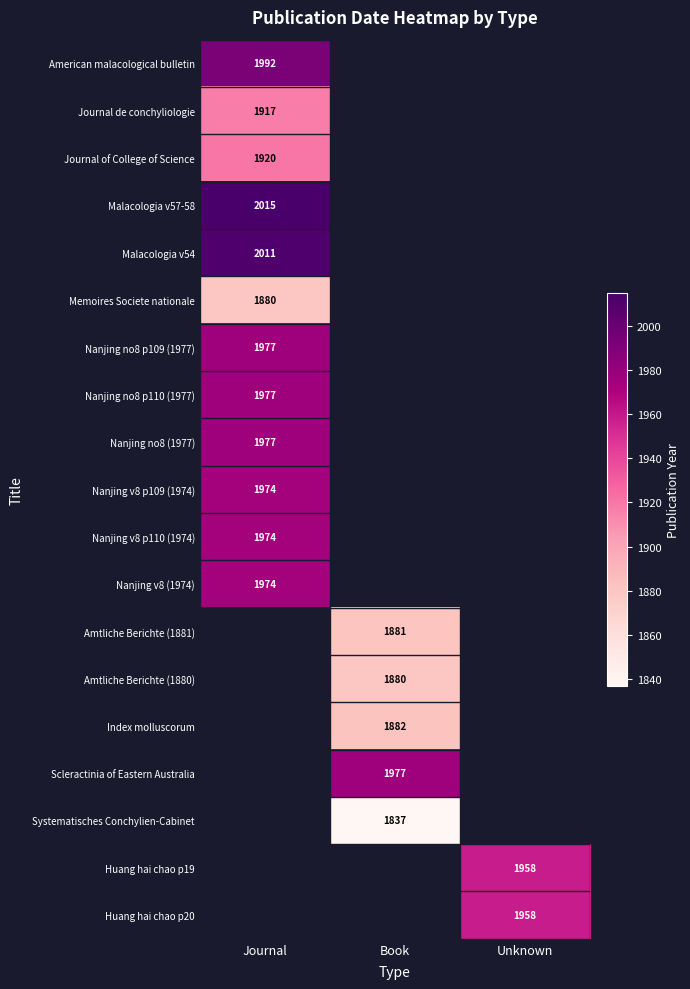

Between Unknown and Journal, which is larger?

Journal